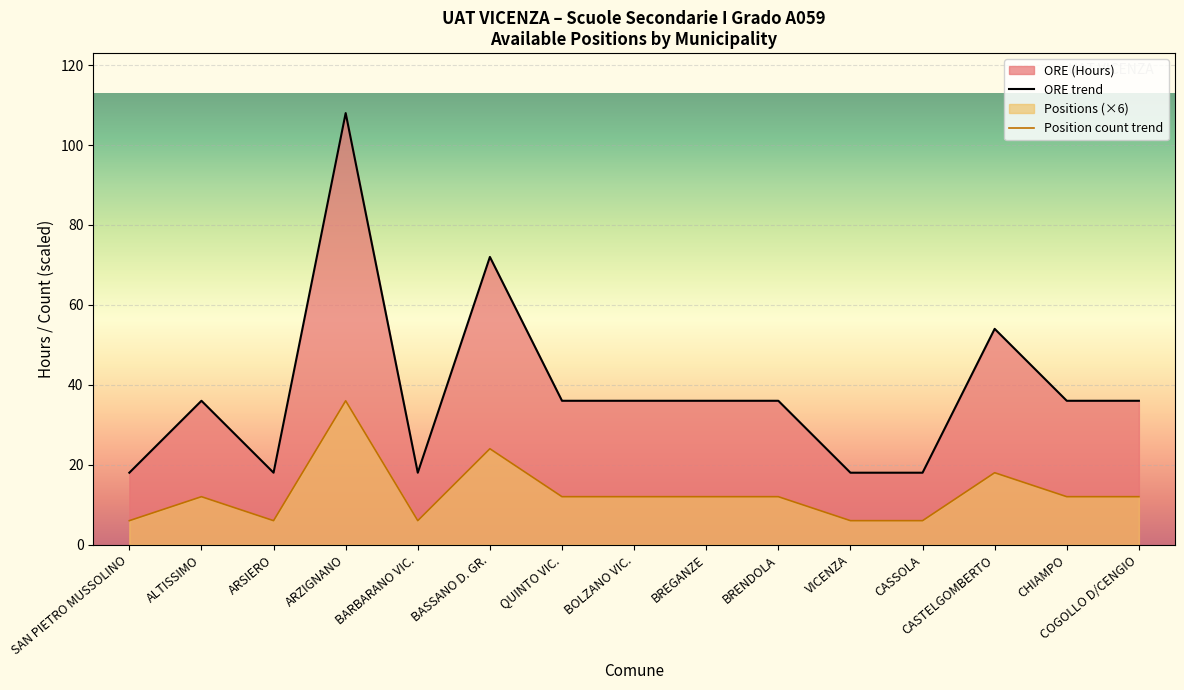

At how many categories does at least one series exceed 64?

2